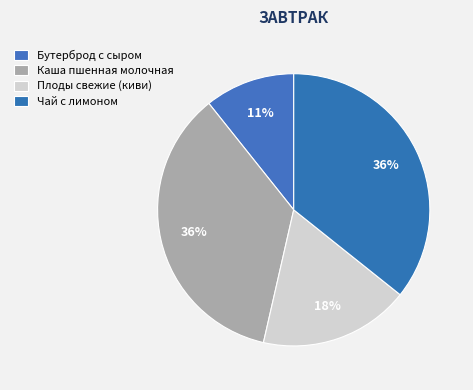

Does Чай с лимоном represent more than half of the total?

No